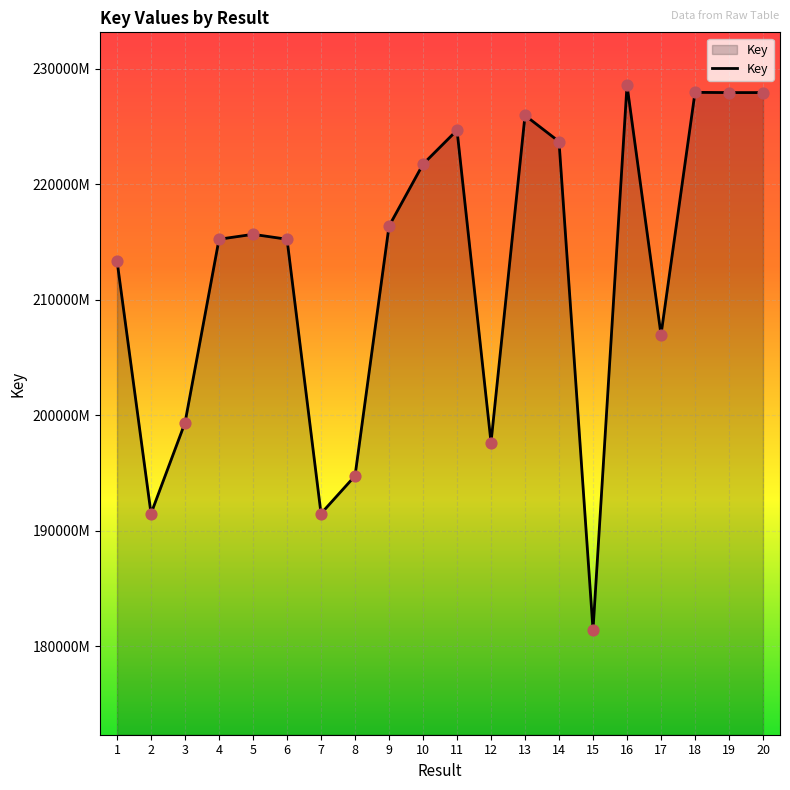

Between 18 and 19, which is larger?

18